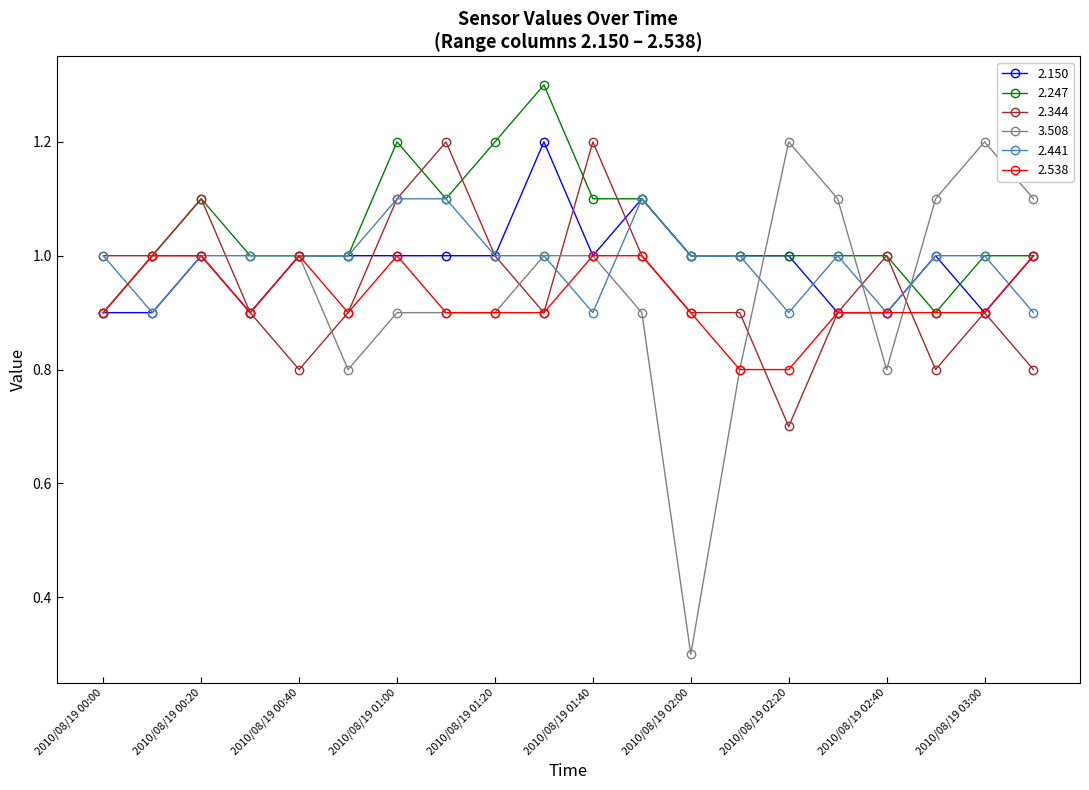

Which series has the widest spread of values?

3.508